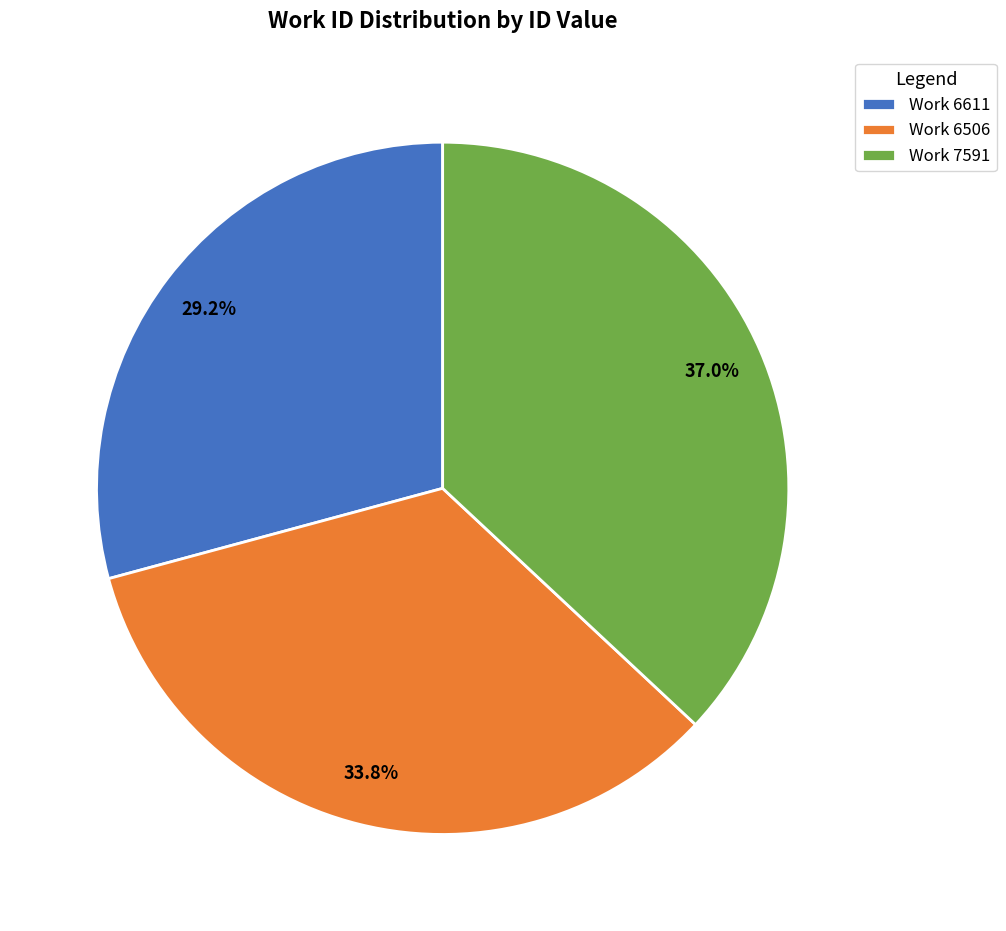

Which slice is the smallest?

Work 6611